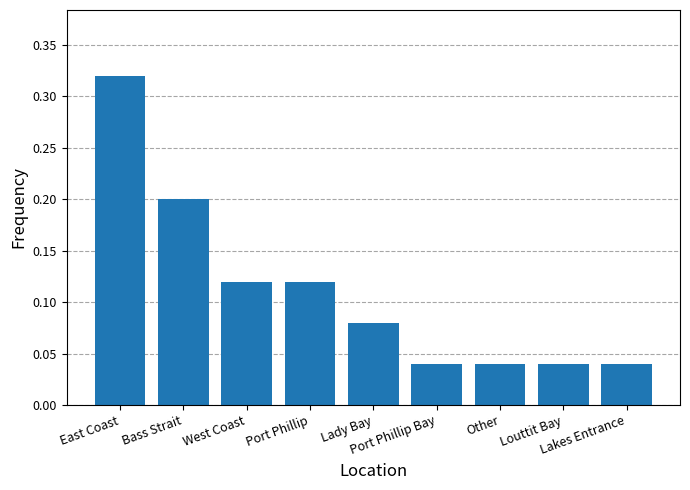

How many values are between 0 and 1?

9